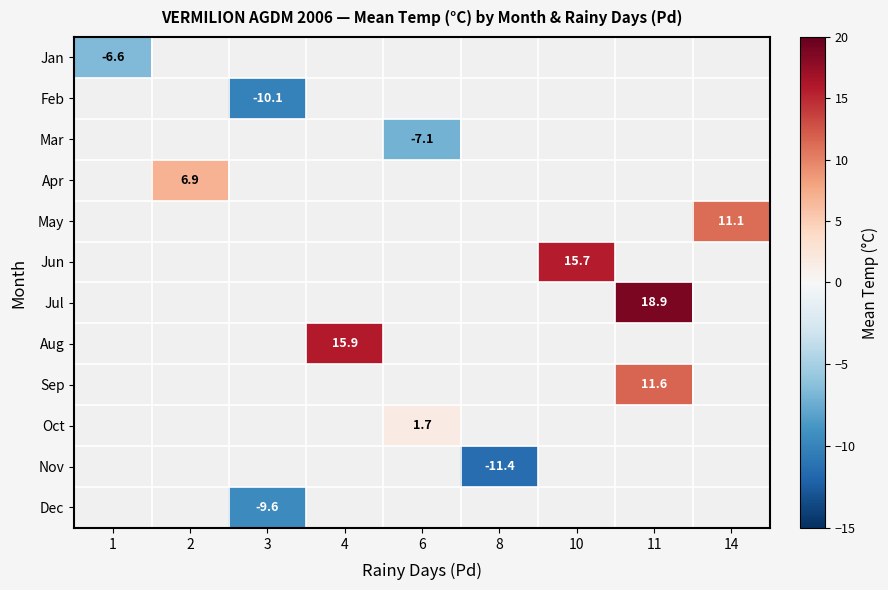

Count the number of categories in the chart.

9